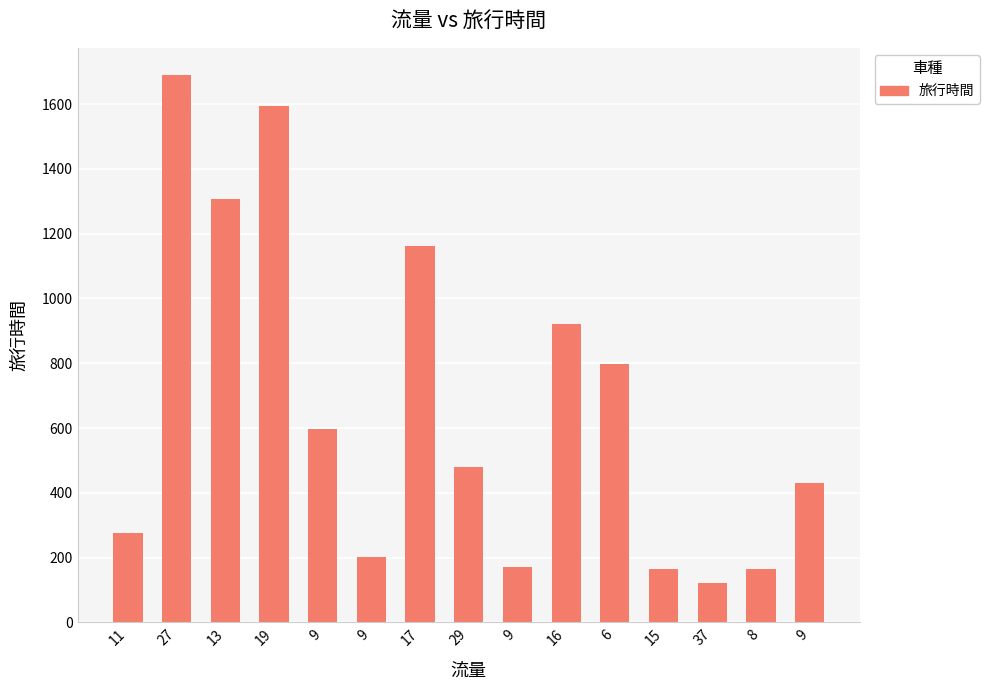

True or false: the data shows 796 at 29.

False